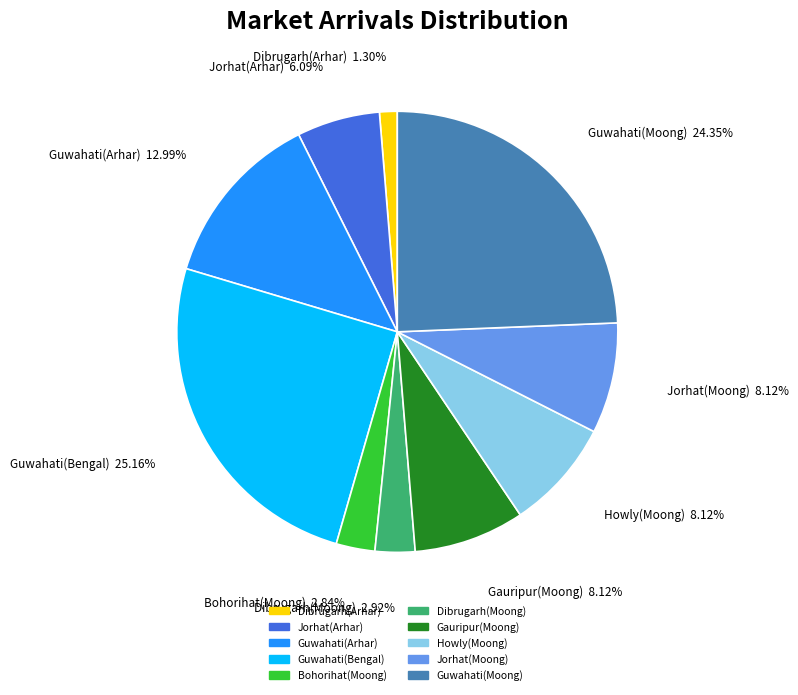

What percentage is NOT represented by Bohorihat(Moong)?

97.2%